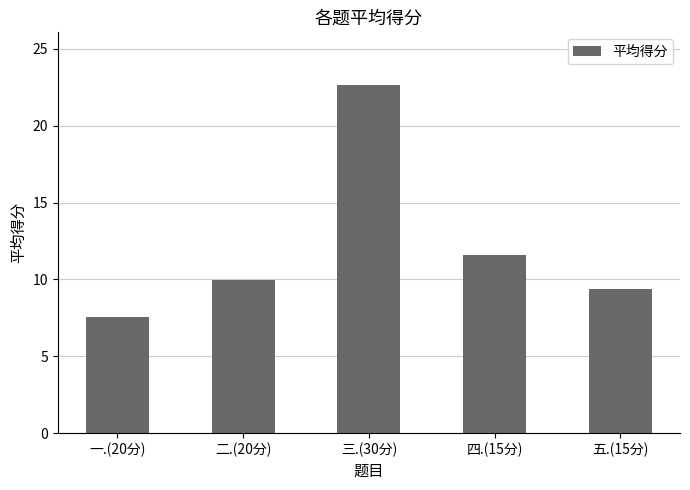

What is the change in value from 三.(30分) to 五.(15分)?

-13.3